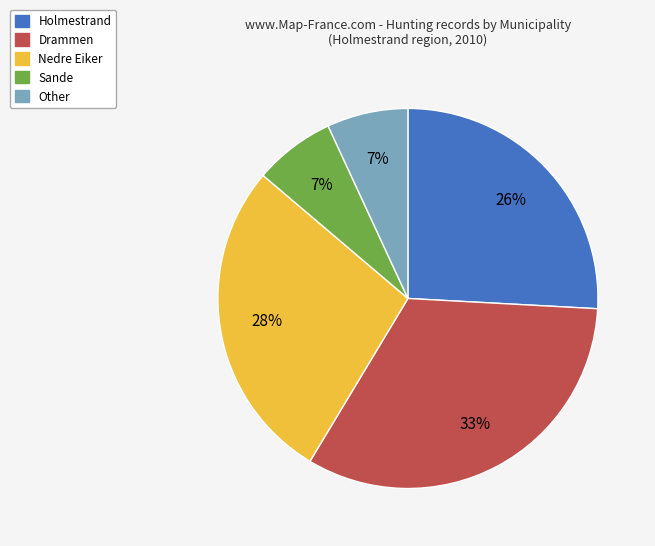

To the nearest percent, what is the difference between the Nedre Eiker and Other slice percentages?

21%